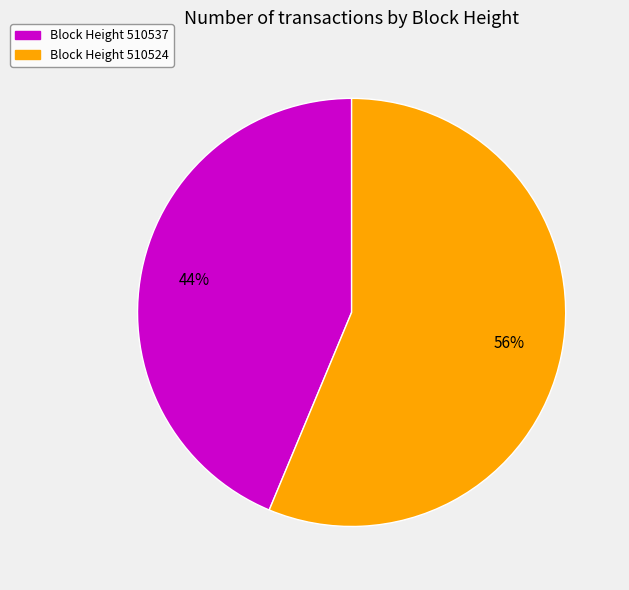

To the nearest percent, what is the average slice percentage?

50%